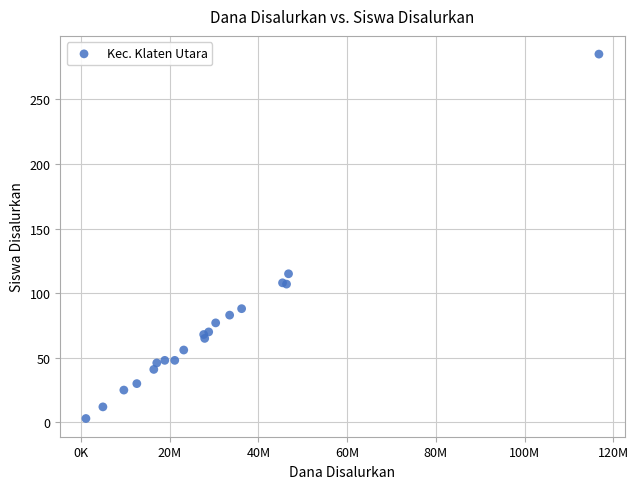

What Y value in the scatter plot is closest to 144?

115